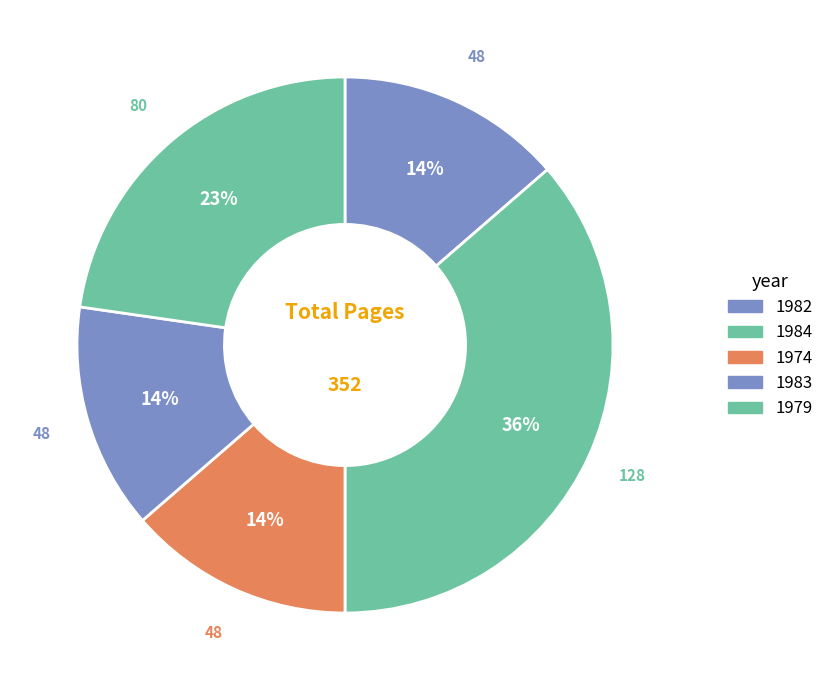

How many slices are in this pie chart?

5